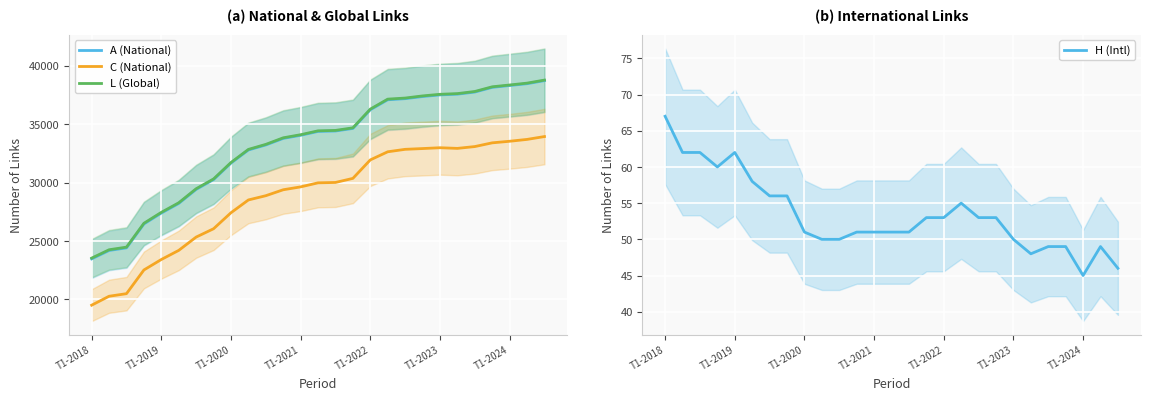

What is the difference between the second highest and second lowest values in the A (National) series?

14282